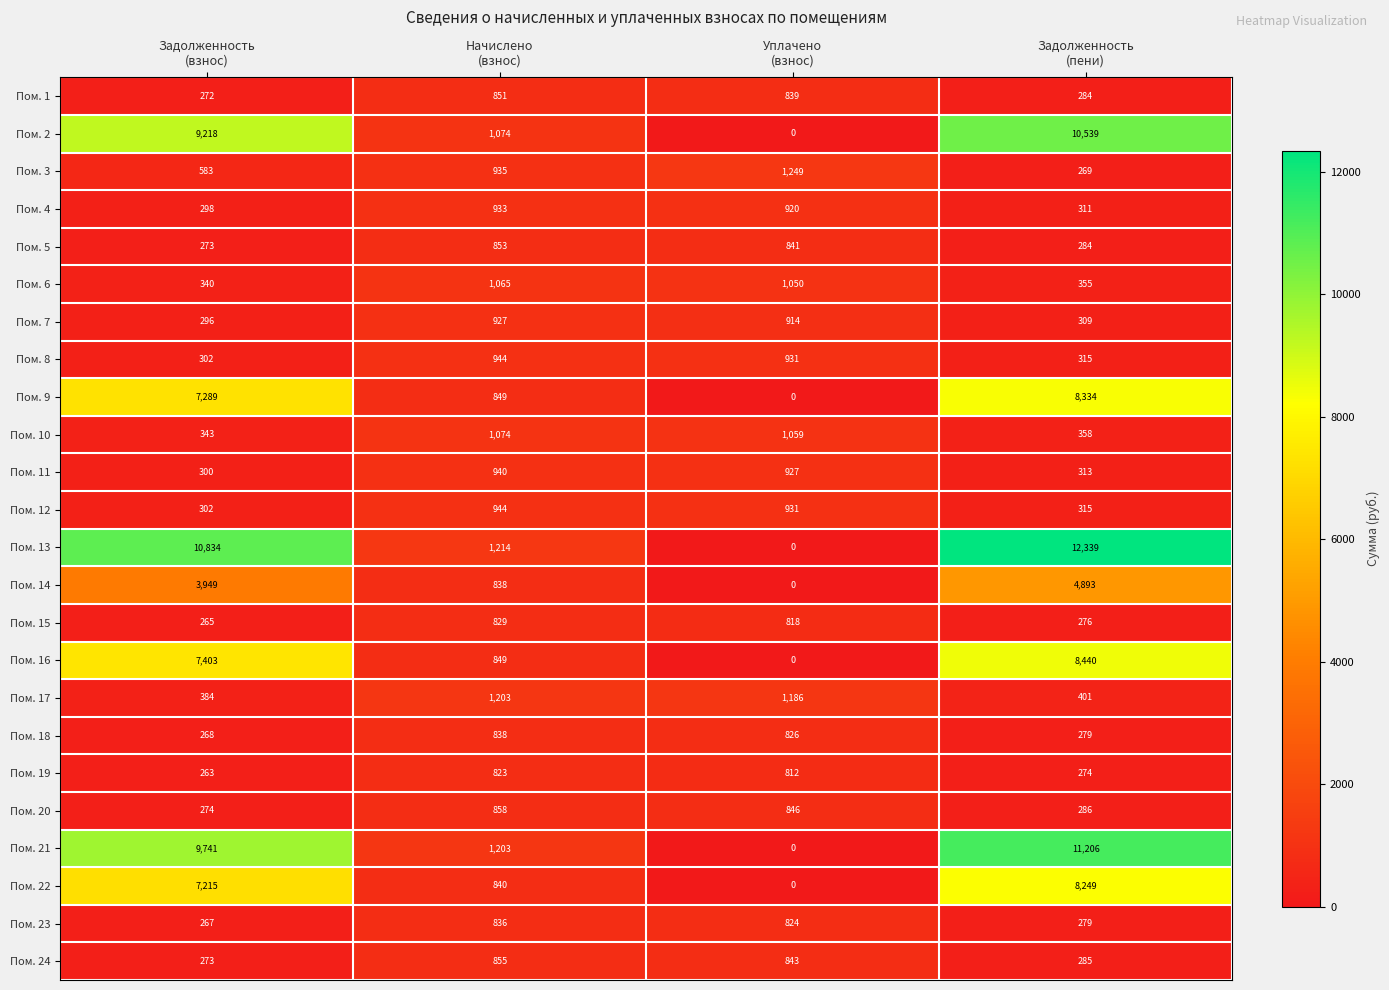

How many data points does each series have?

4